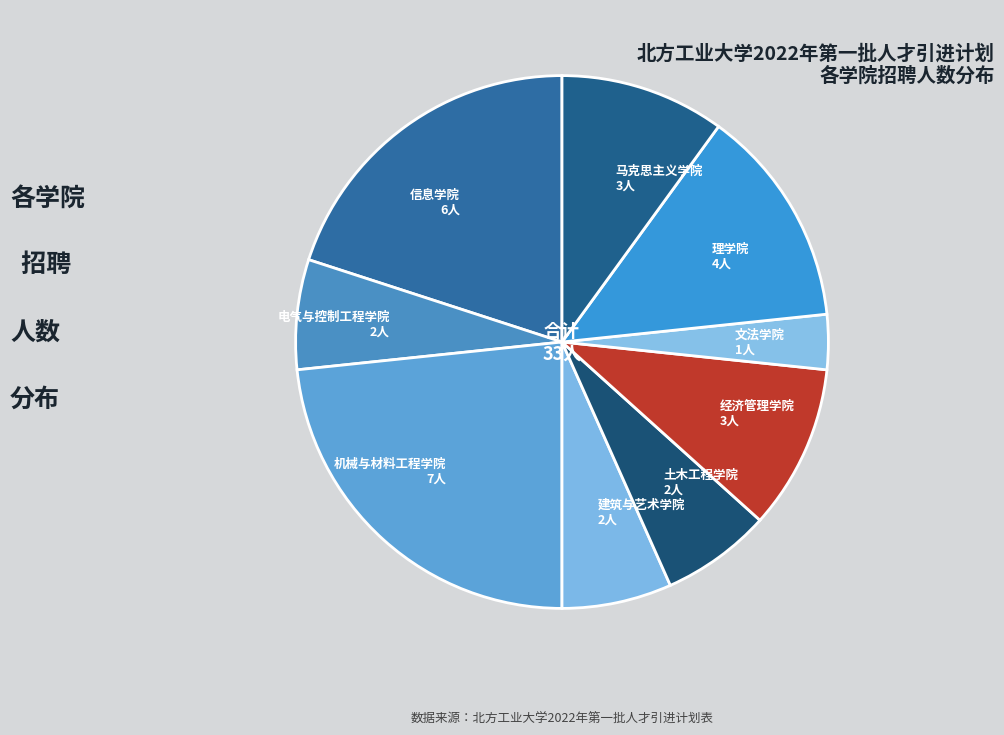

Which has a higher value, 信息学院 6人 or 理学院 4人?

信息学院 6人